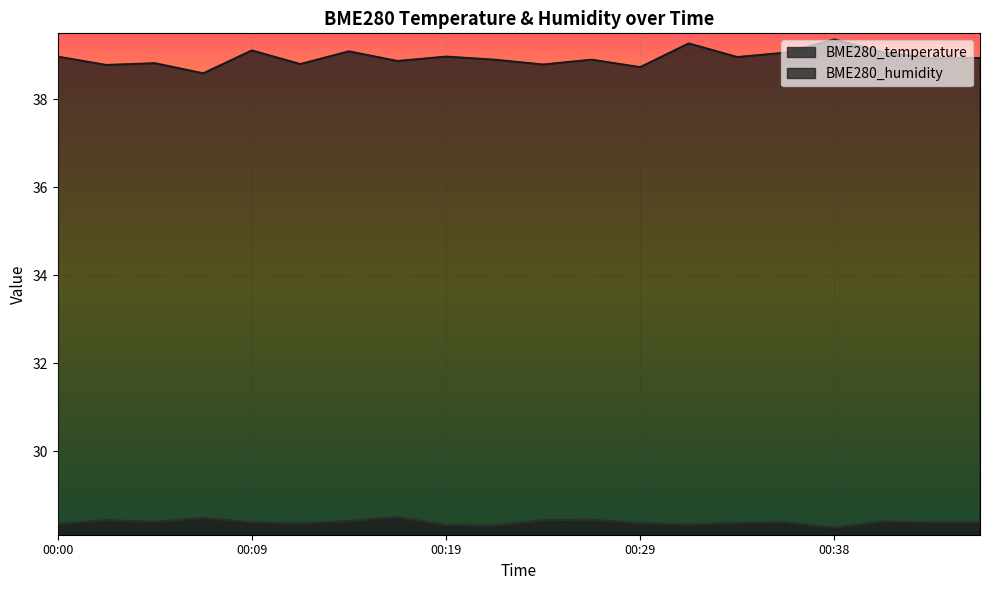

Which series has the largest range (max minus min)?

BME280_humidity